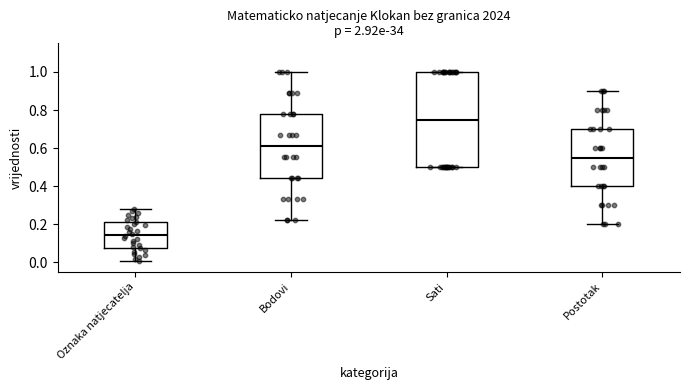

Where is the upper edge of the box for Bodovi on the y-axis? The values are not printed on the chart, so give them approximately, as read against the axis.

0.78